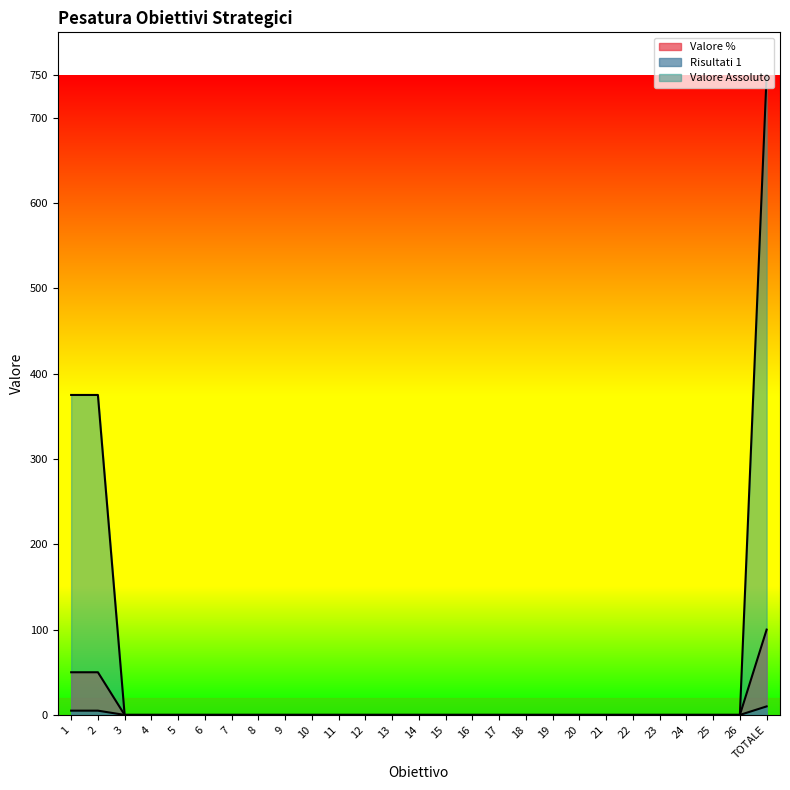

What is the difference between the second highest and minimum values in the Valore Assoluto series?

375